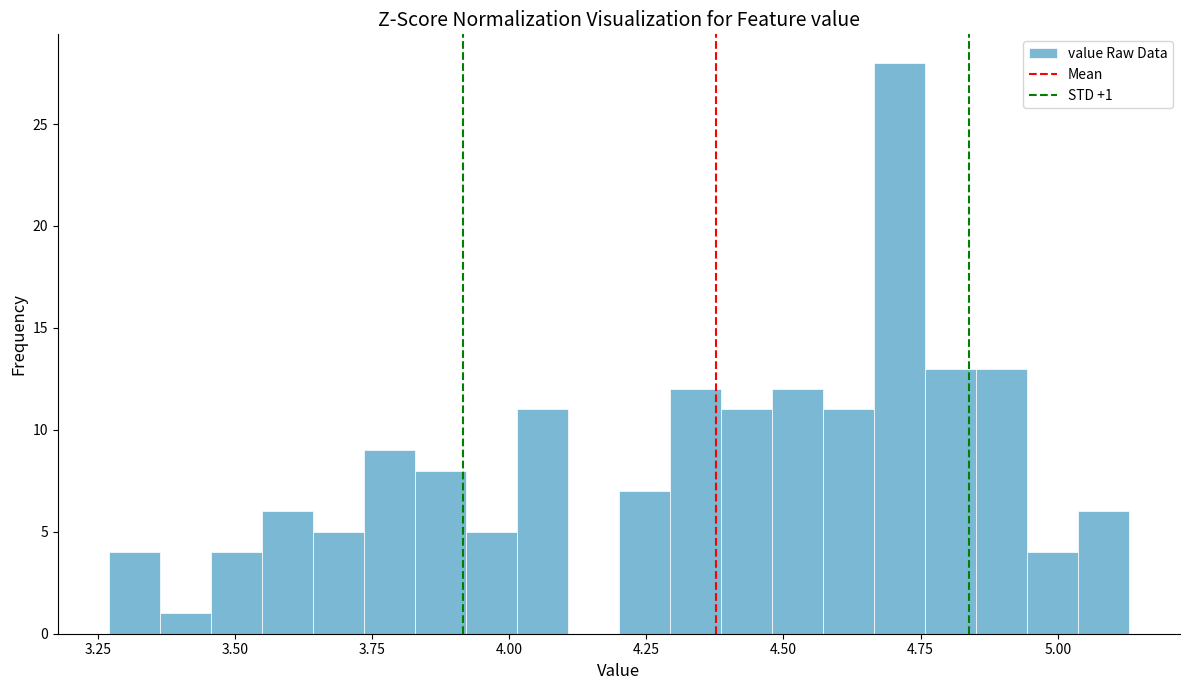

Around what value on the x-axis is the tallest bar? Give the approximate position of its centre, as read against the axis.

4.70